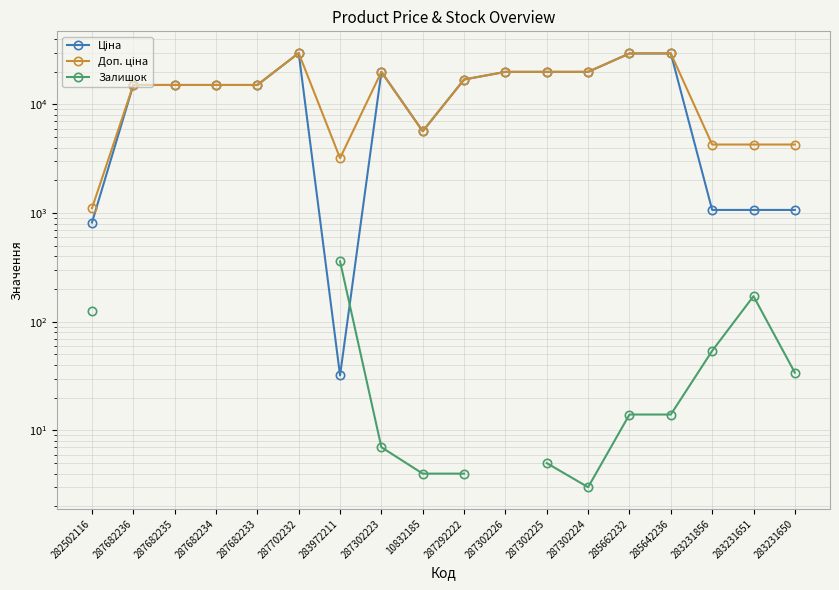

At how many categories does at least one series exceed 19261?

7